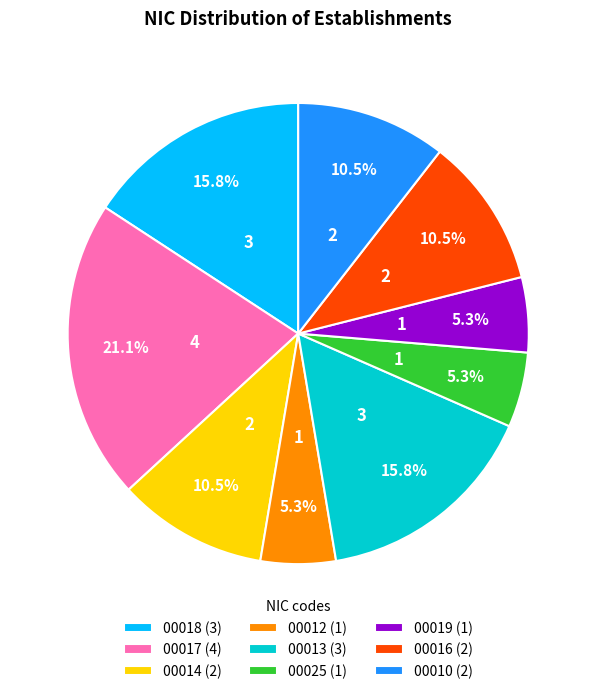

Which slice is the largest?

00017 (4)